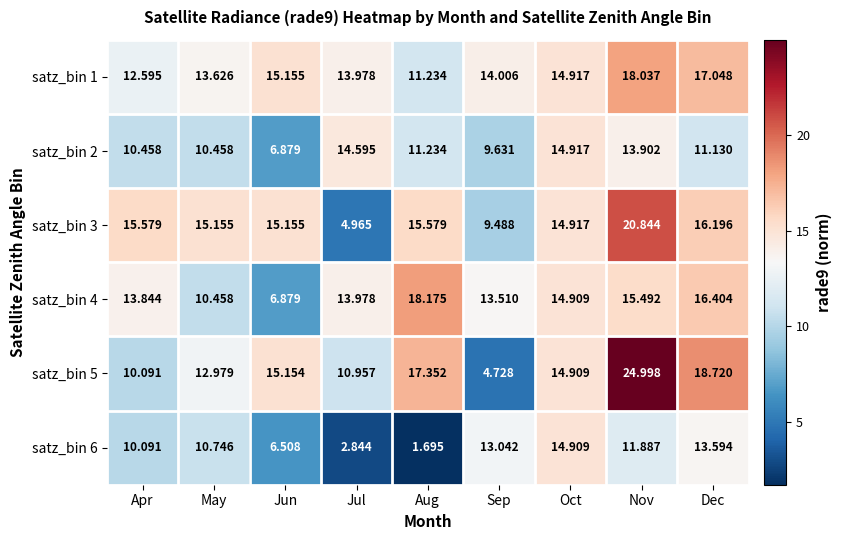

At how many categories does at least one series exceed 5?

9